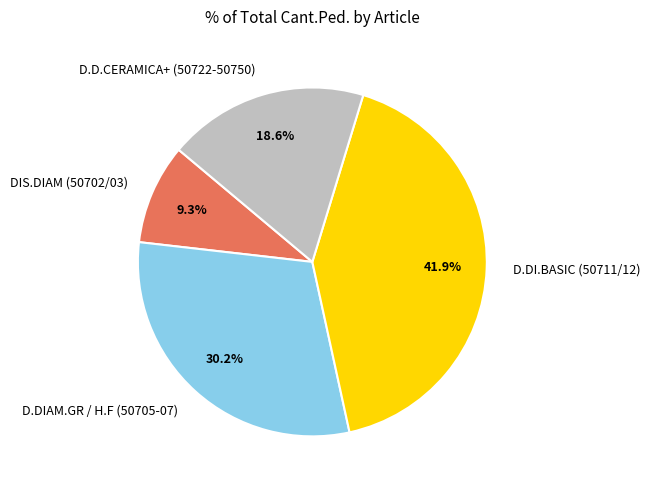

Rank the categories by value from lowest to highest.

DIS.DIAM (50702/03), D.D.CERAMICA+ (50722-50750), D.DIAM.GR / H.F (50705-07), D.DI.BASIC (50711/12)